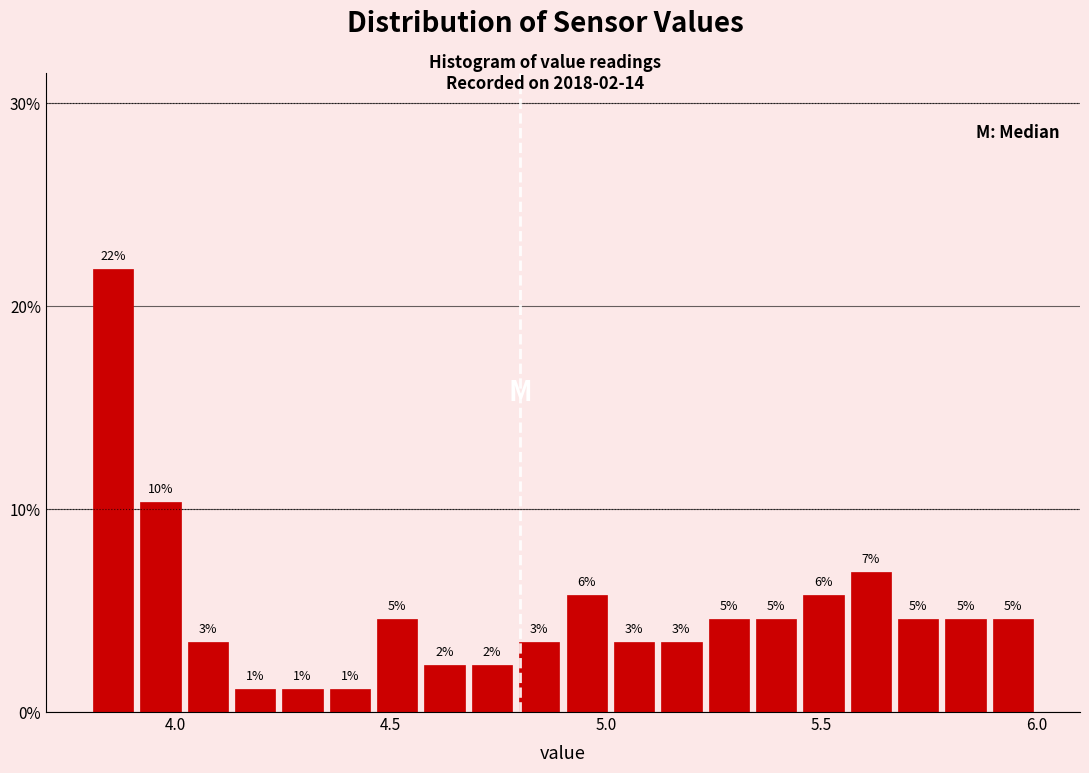

Around what value on the x-axis is the tallest bar? Give the approximate position of its centre, as read against the axis.

3.85